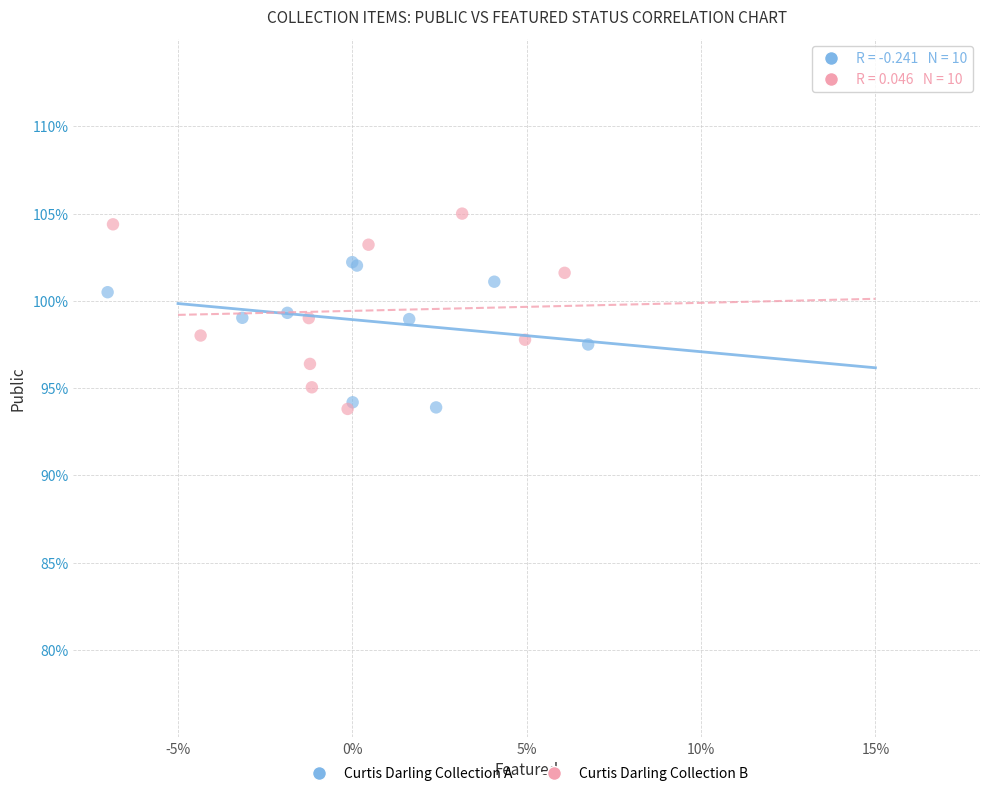

What are all the series names shown in the legend?

Curtis Darling Collection A, Curtis Darling Collection B